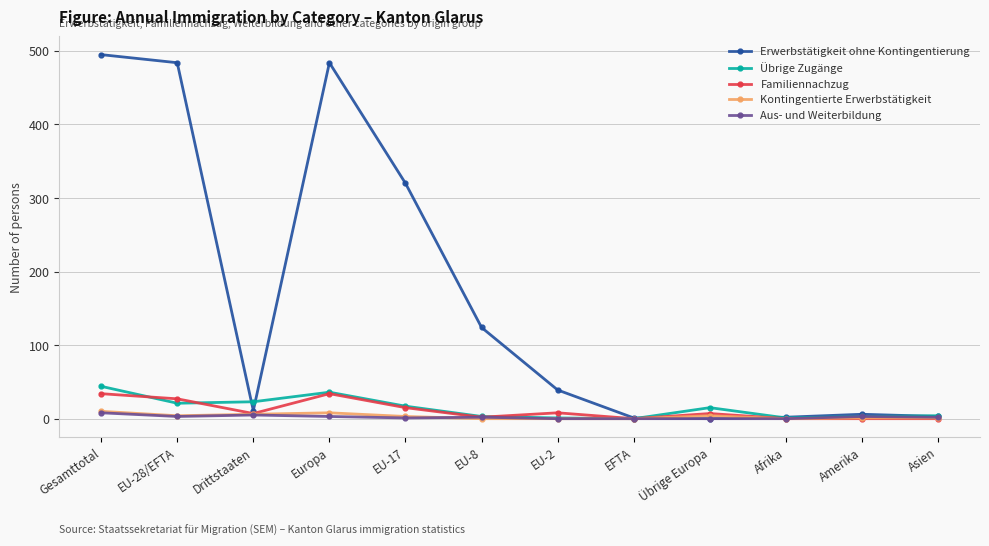

At which label is Erwerbstätigkeit ohne Kontingentierung closest to 247?

EU-17